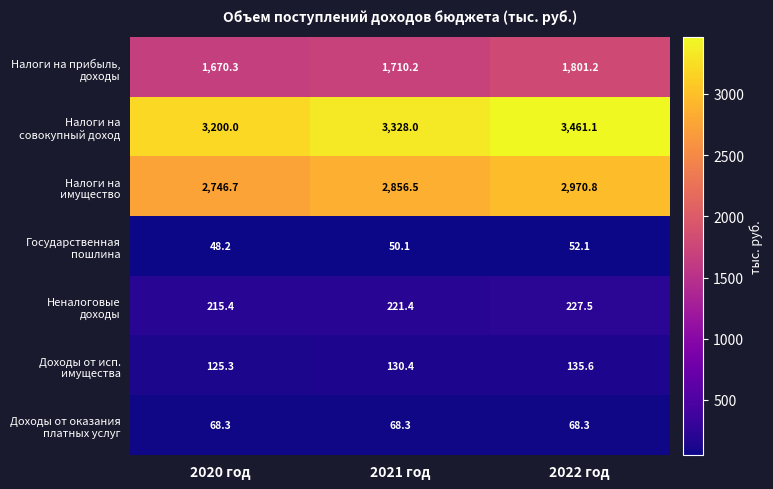

What is the difference between the highest and lowest values at 2022 год?

3409.0